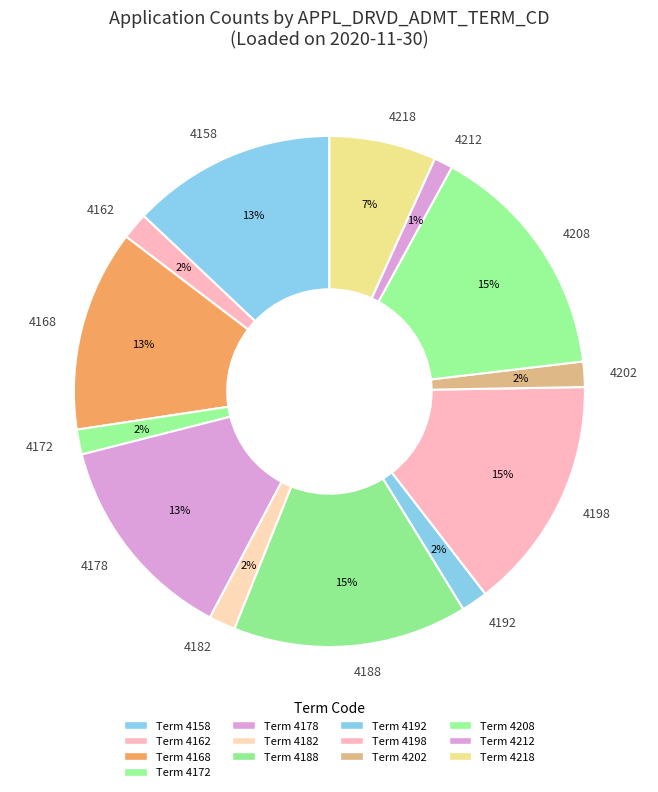

How many segments does this pie chart have?

13